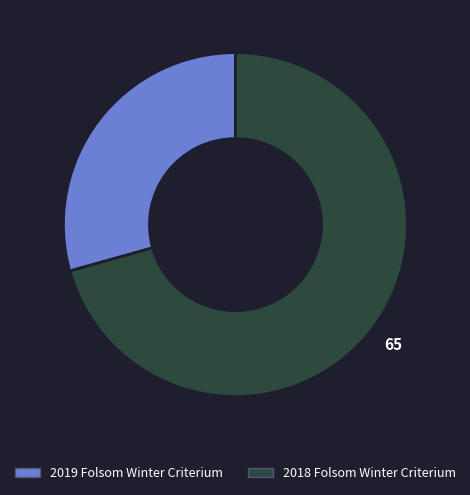

Do 2018 Folsom Winter Criterium and 2019 Folsom Winter Criterium together represent more than half of the pie?

Yes